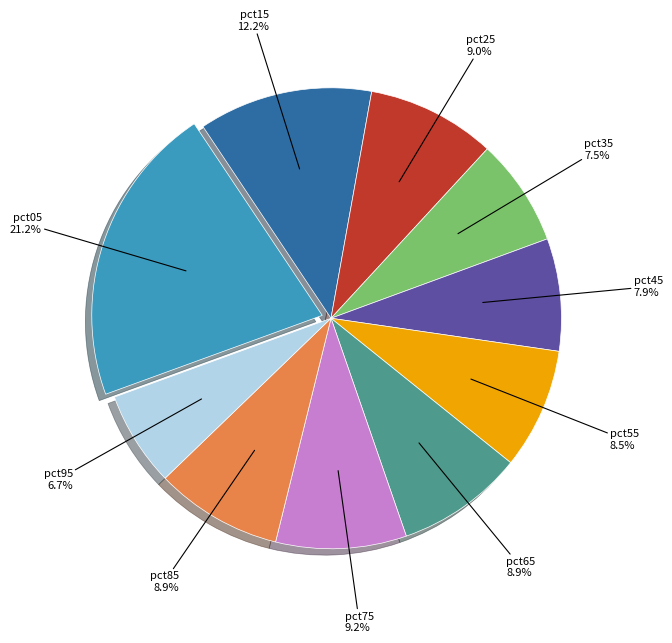

Is there any slice that represents more than half of the pie?

No